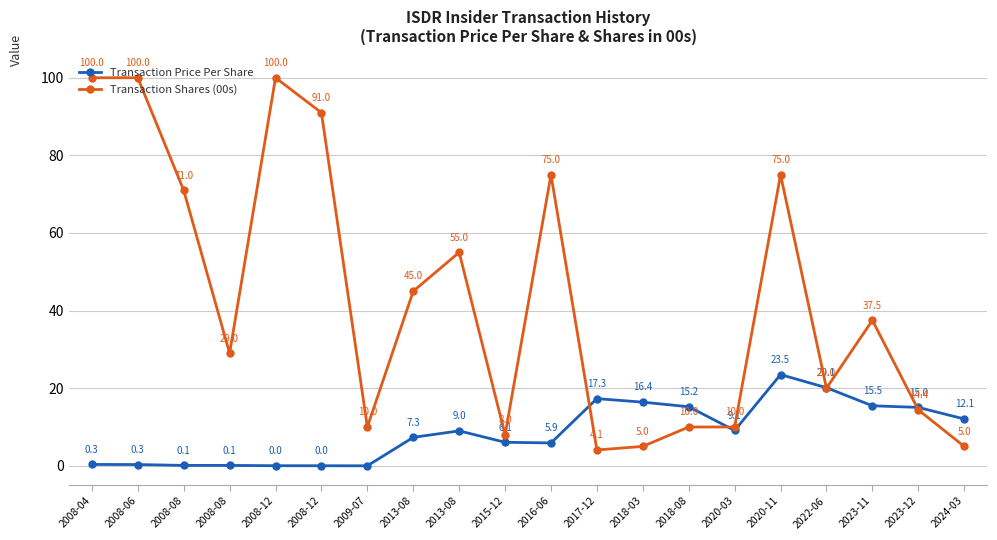

Does the chart have visible grid lines?

Yes